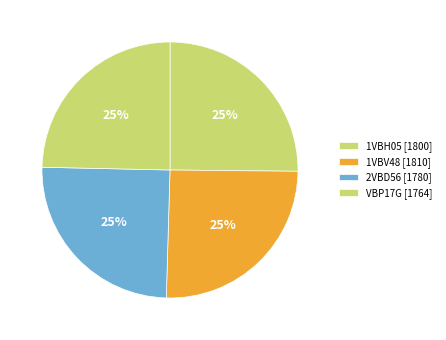

Is 1VBH05 the majority of the pie?

No